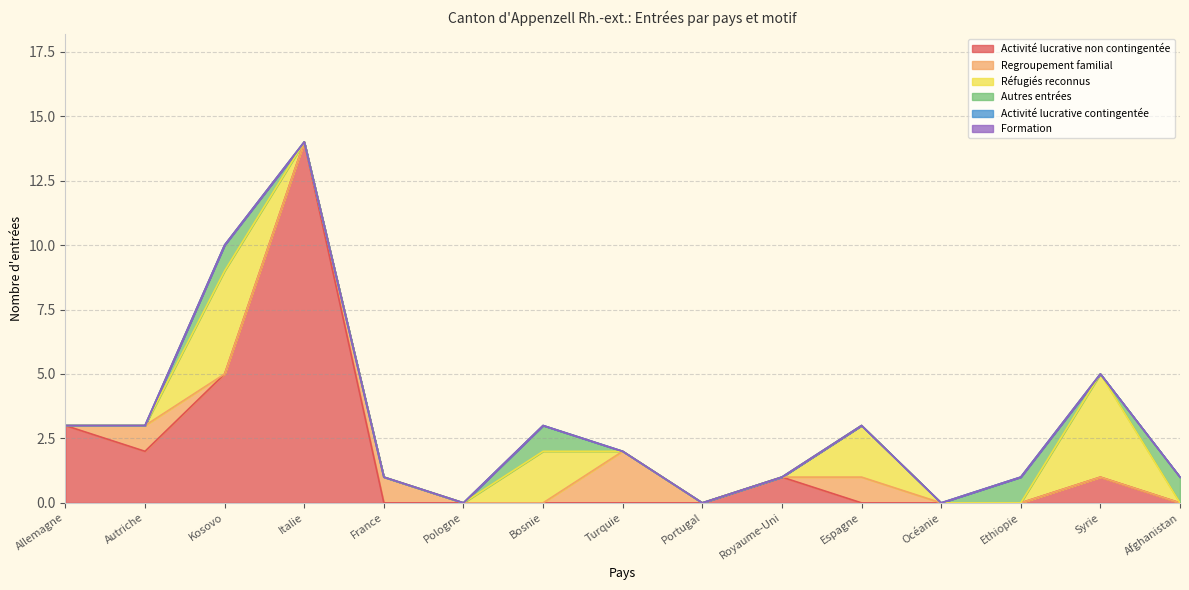

At which category is the sum across all series the highest?

Italie